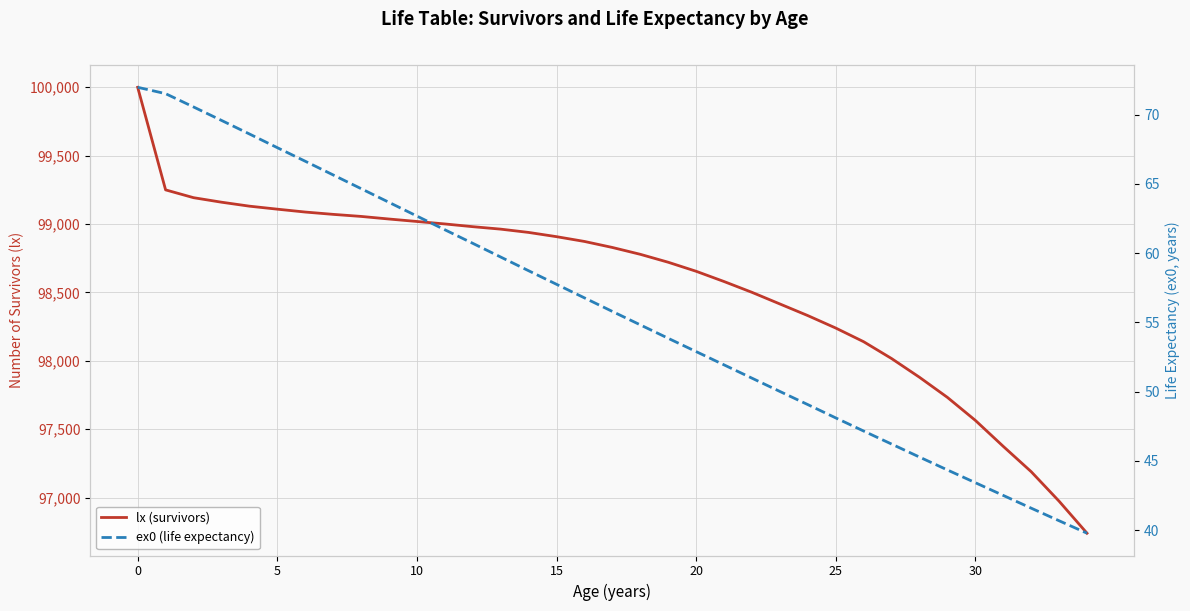

Read the ex0 (life expectancy) value at 28.

45.3